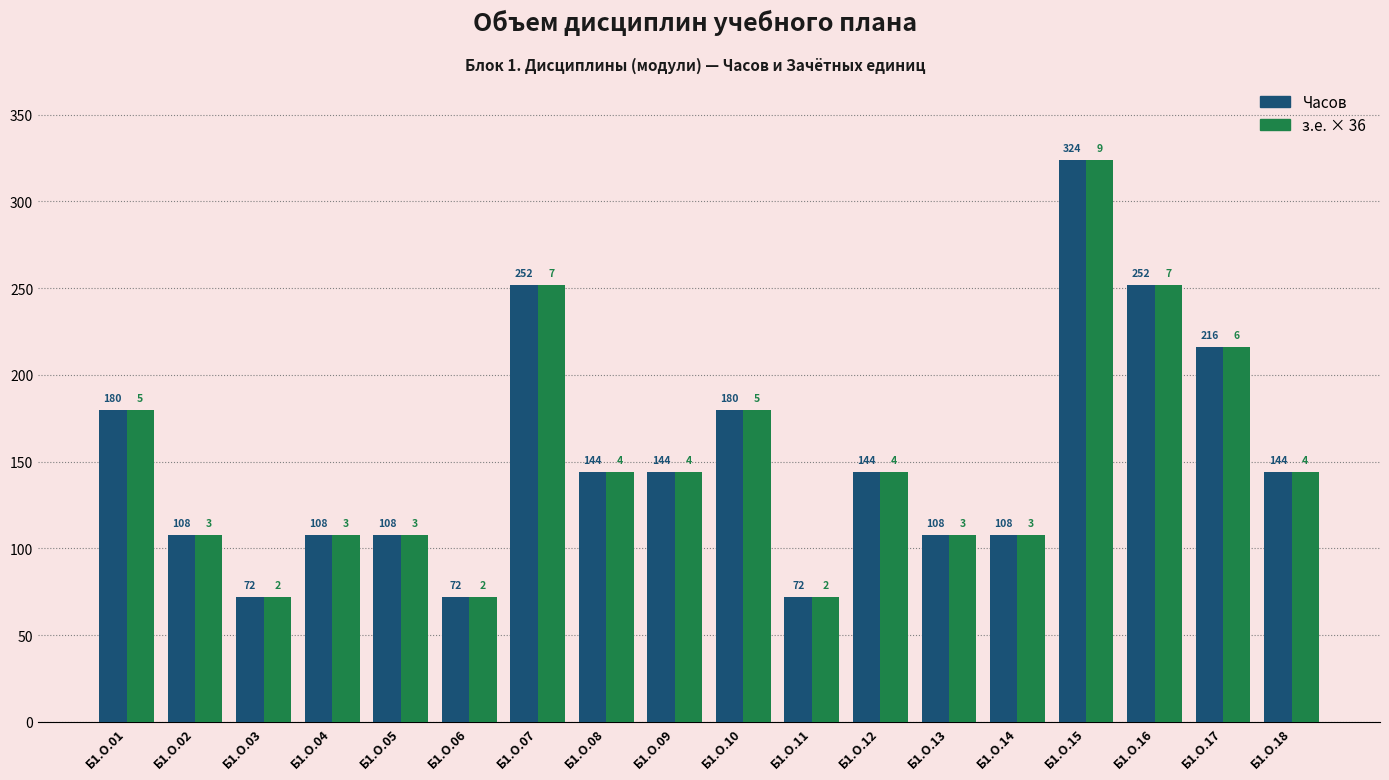

At how many categories does at least one series exceed 210?

4